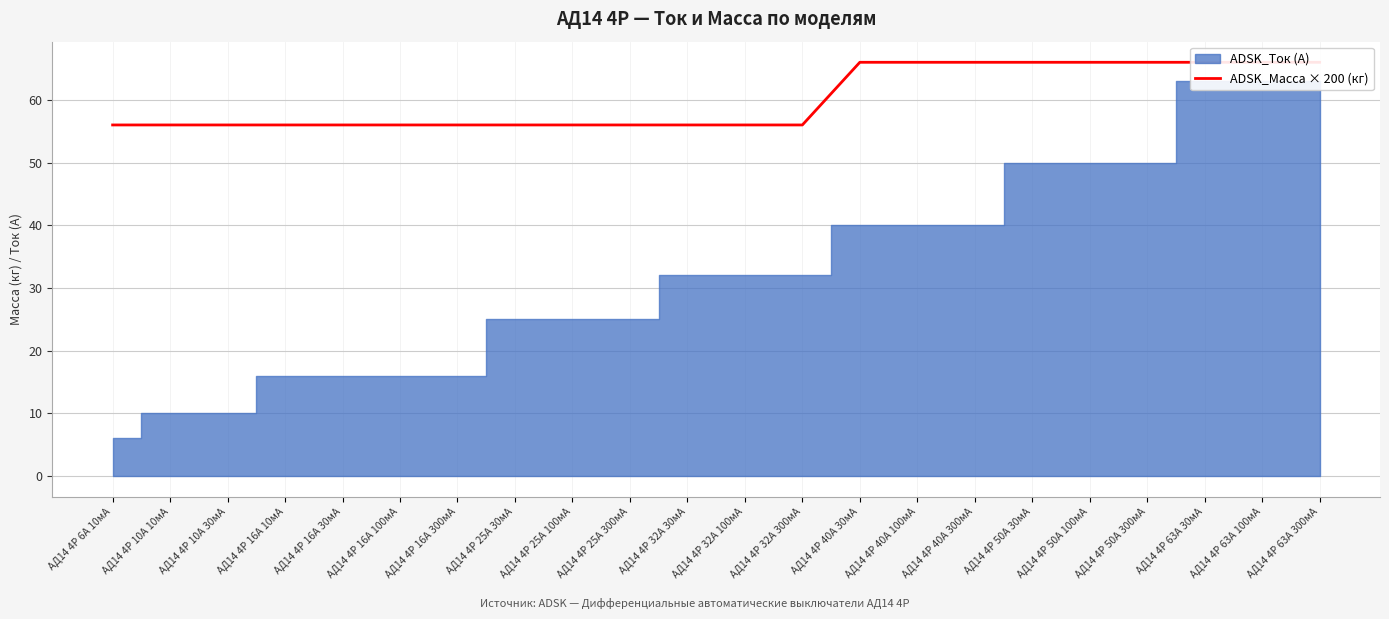

Rank the categories by value from lowest to highest.

АД14 4Р 6А 10мА, АД14 4Р 10А 10мА, АД14 4Р 10А 30мА, АД14 4Р 16А 10мА, АД14 4Р 16А 30мА, АД14 4Р 16А 100мА, АД14 4Р 16А 300мА, АД14 4Р 25А 30мА, АД14 4Р 25А 100мА, АД14 4Р 25А 300мА, АД14 4Р 32А 30мА, АД14 4Р 32А 100мА, АД14 4Р 32А 300мА, АД14 4Р 40А 30мА, АД14 4Р 40А 100мА, АД14 4Р 40А 300мА, АД14 4Р 50А 30мА, АД14 4Р 50А 100мА, АД14 4Р 50А 300мА, АД14 4Р 63А 30мА, АД14 4Р 63А 100мА, АД14 4Р 63А 300мА